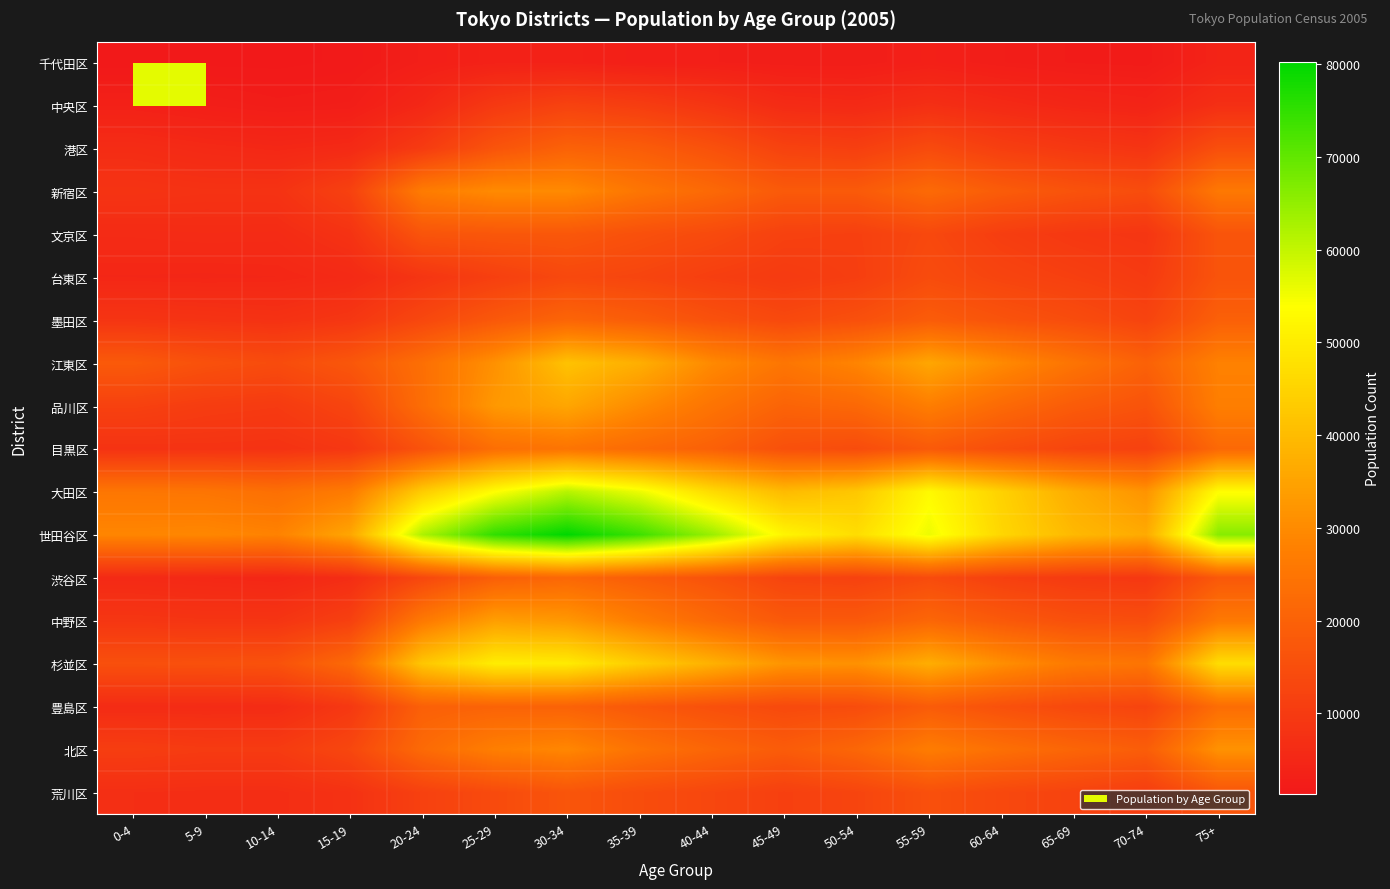

At how many categories does at least one series exceed 43273?

10